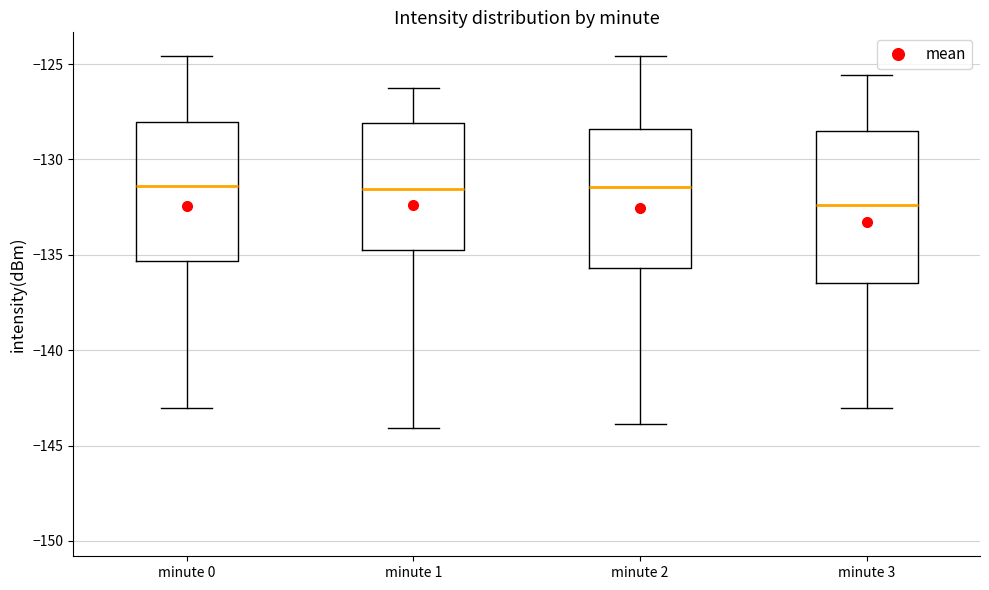

Comparing the boxes themselves (not the whiskers), which one is the tallest?

minute 3